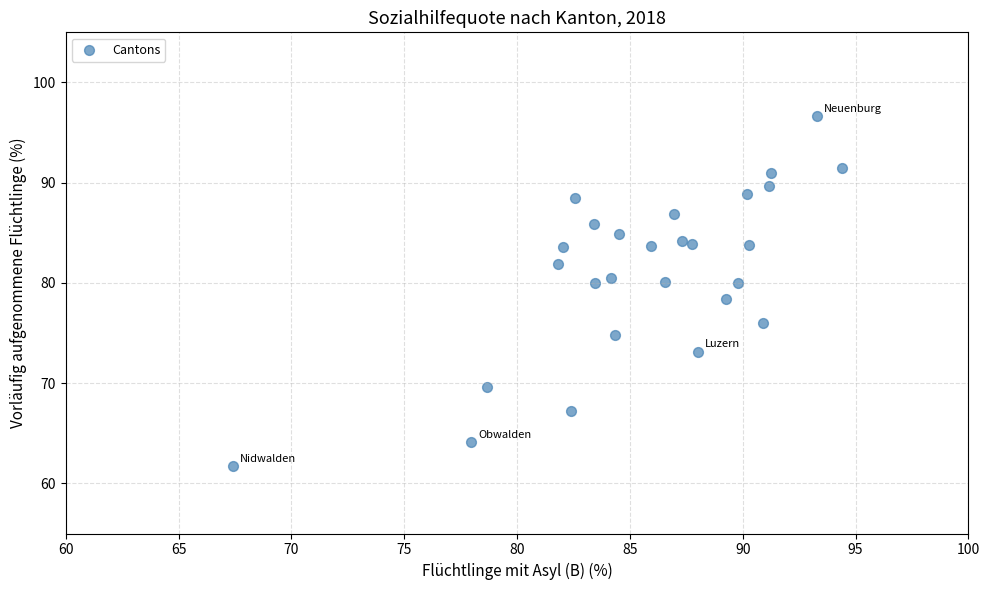

What is the range of Y values (max minus min)?

34.9